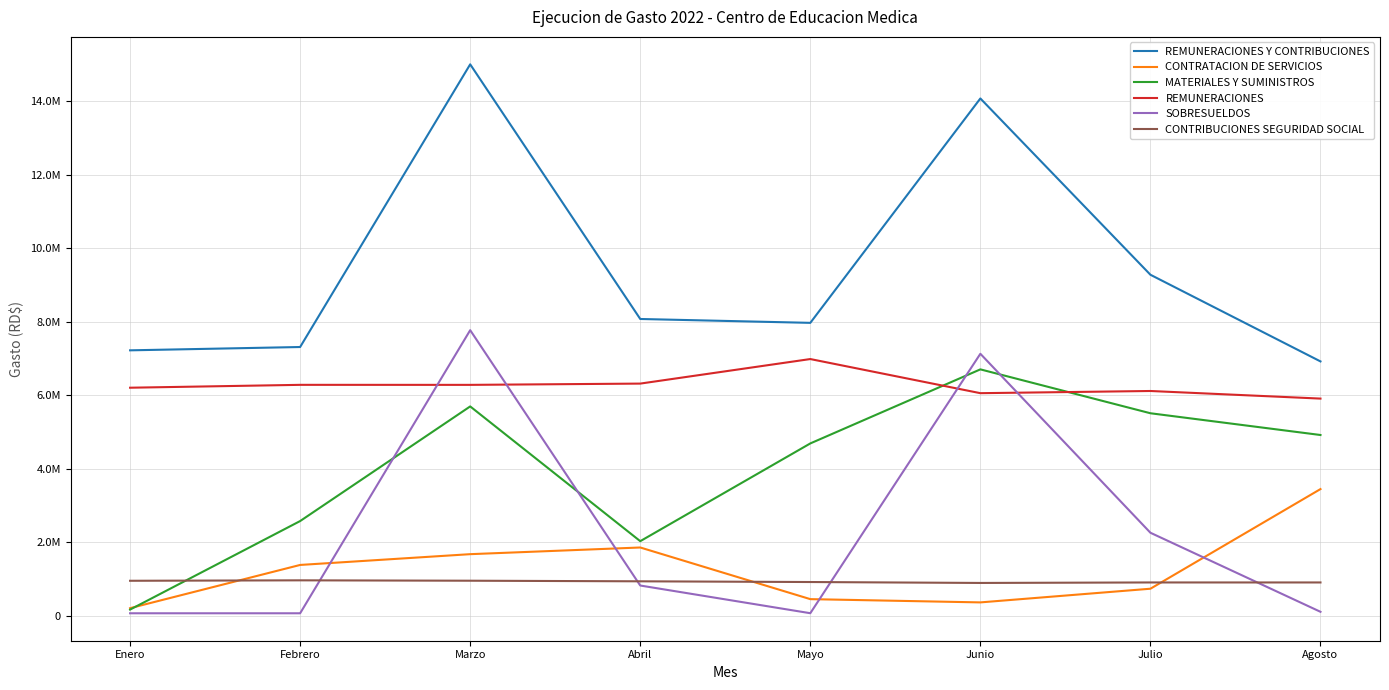

True or false: CONTRIBUCIONES SEGURIDAD SOCIAL and REMUNERACIONES Y CONTRIBUCIONES cross at least once.

False